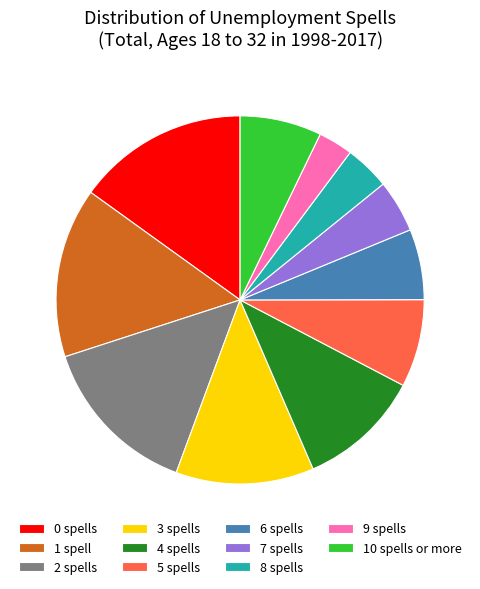

Which slice is the smallest?

9 spells